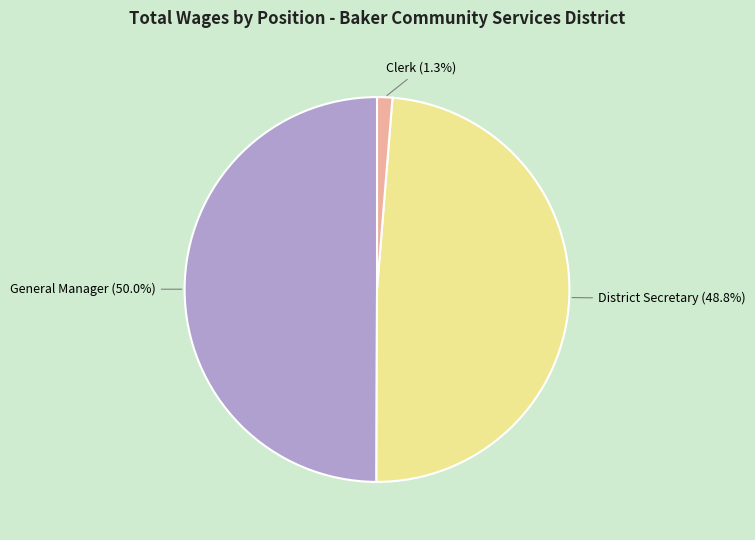

What percentage do Clerk and District Secretary together represent?

50.0%